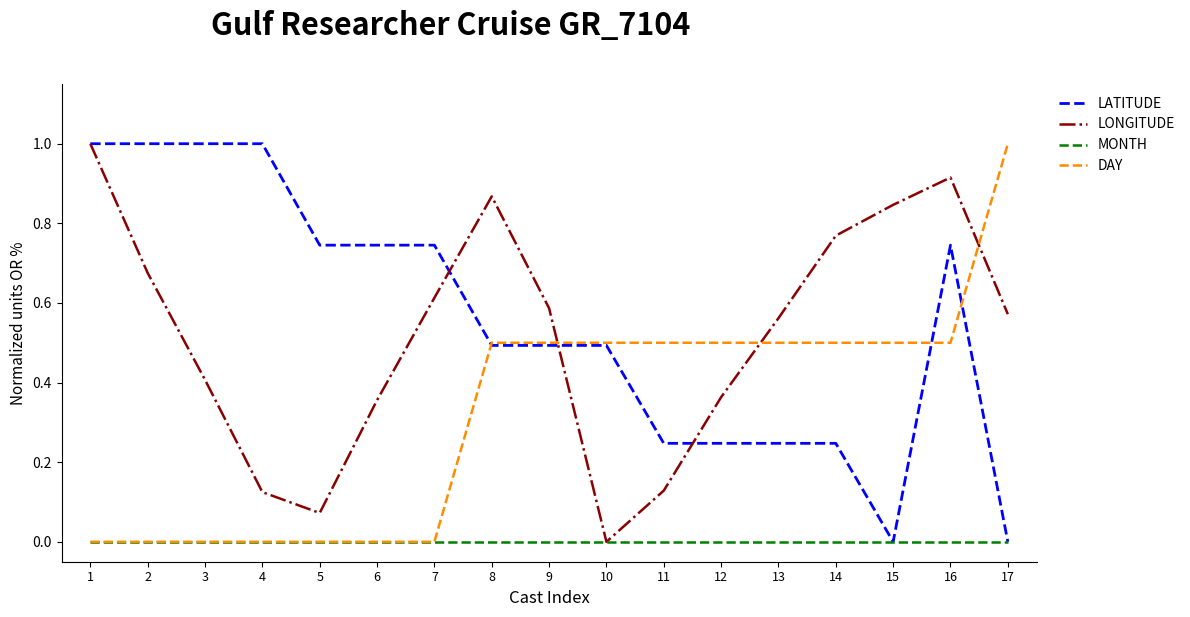

Is this an area chart (filled region under the line)?

No